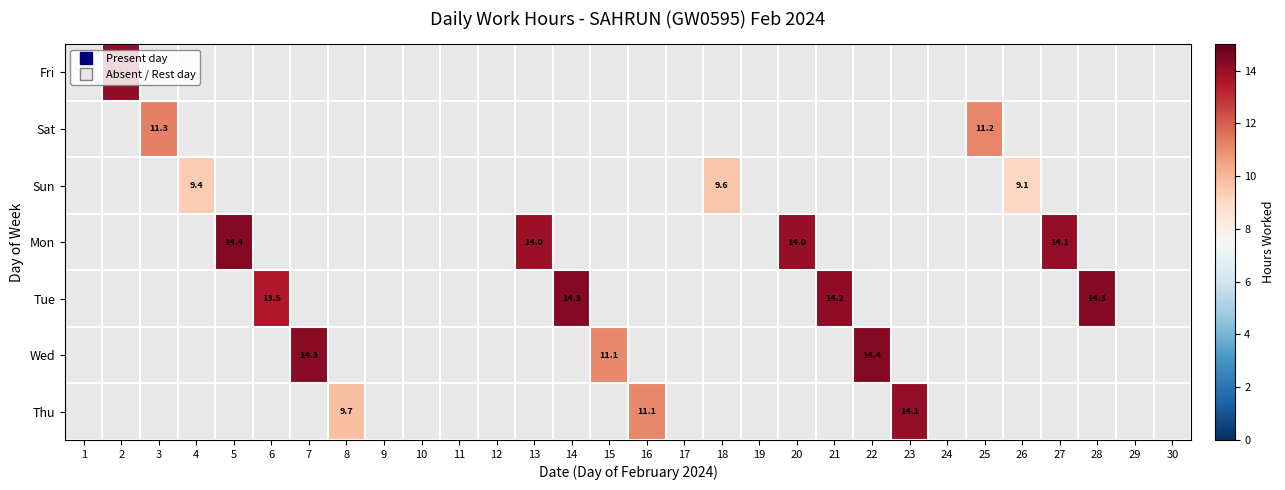

Between 5 and 13, which series saw the biggest shift?

Mon